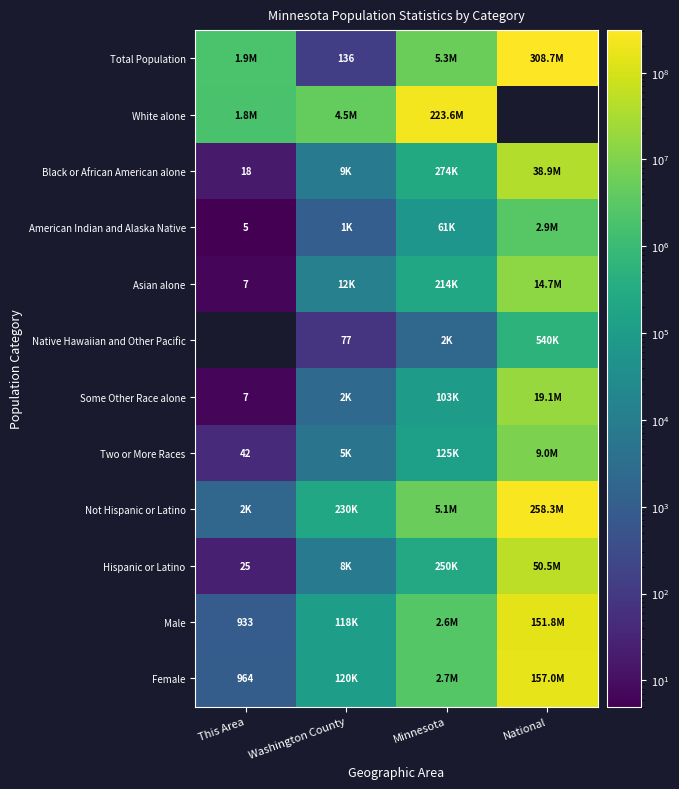

Is it true that Black or African American alone equals 393196.3 at Minnesota?

False